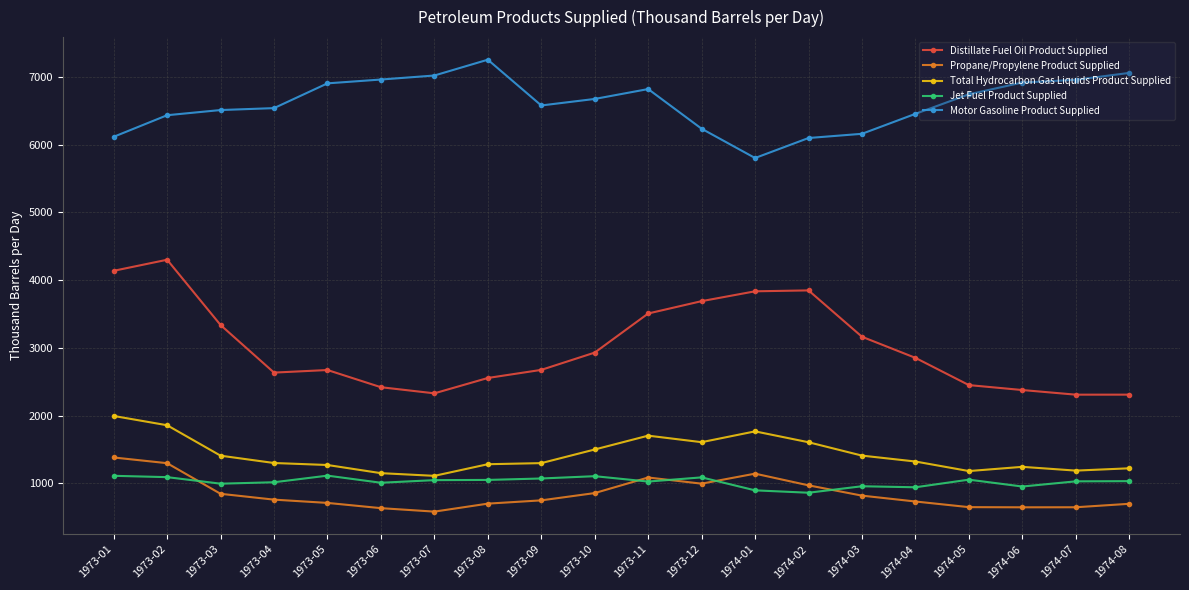

What is the difference between the Propane/Propylene Product Supplied values at 1974-08 and 1974-02?

272.7